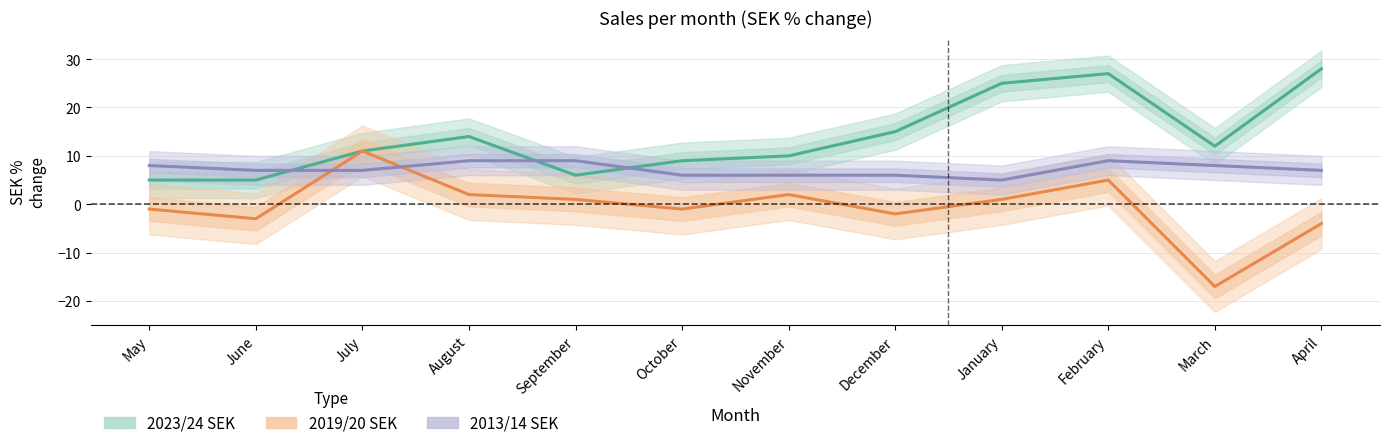

What is the average value of the 2023/24 SEK series?

14